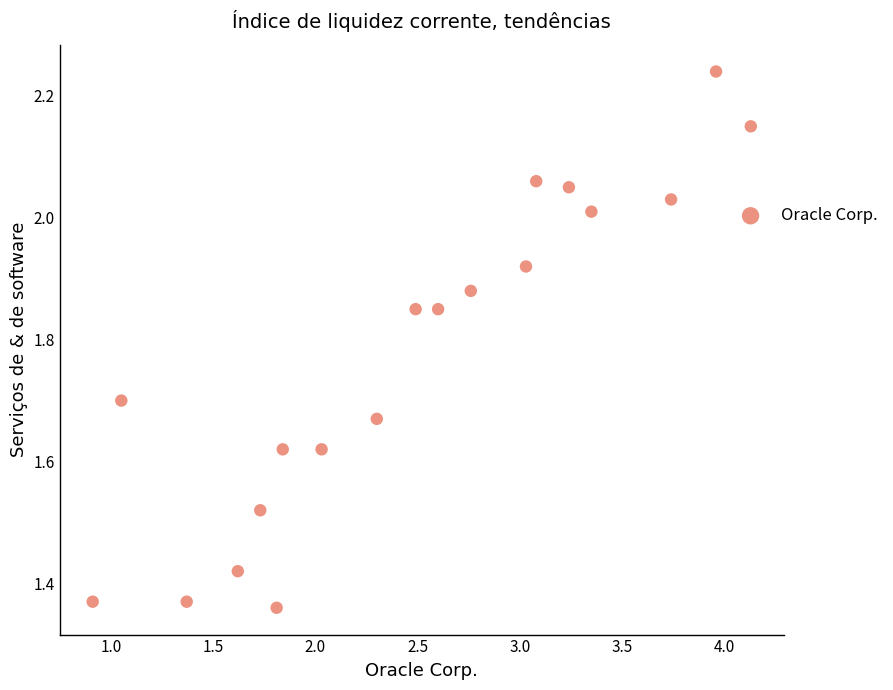

What is the range of Y values (max minus min)?

0.9